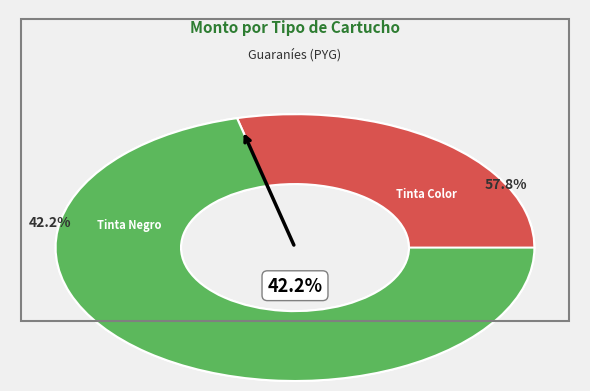

Which slice is the smallest?

Cartucho de tinta para impresora negro